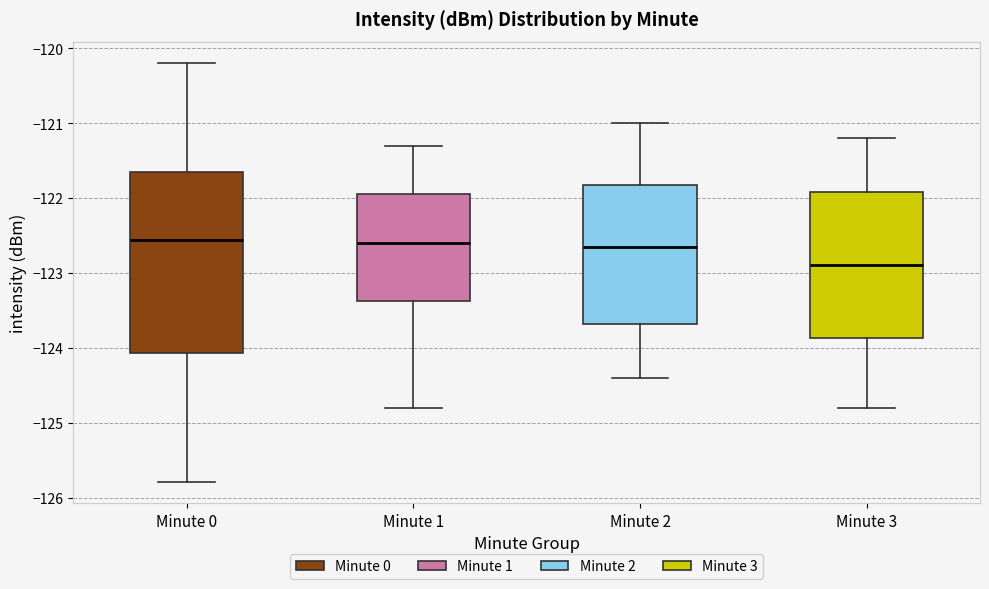

Reading left to right, read every box against the y-axis: the position of its median line, the range the box covers, and the ends of its whiskers. The values are not printed on the chart, so give them approximately, as read against the axis.

Minute 0: median -122.6, box -124.1 to -121.7, whiskers -125.8 to -120.2
Minute 1: median -122.6, box -123.4 to -121.9, whiskers -124.8 to -121.3
Minute 2: median -122.6, box -123.7 to -121.8, whiskers -124.4 to -121.0
Minute 3: median -122.9, box -123.9 to -121.9, whiskers -124.8 to -121.2